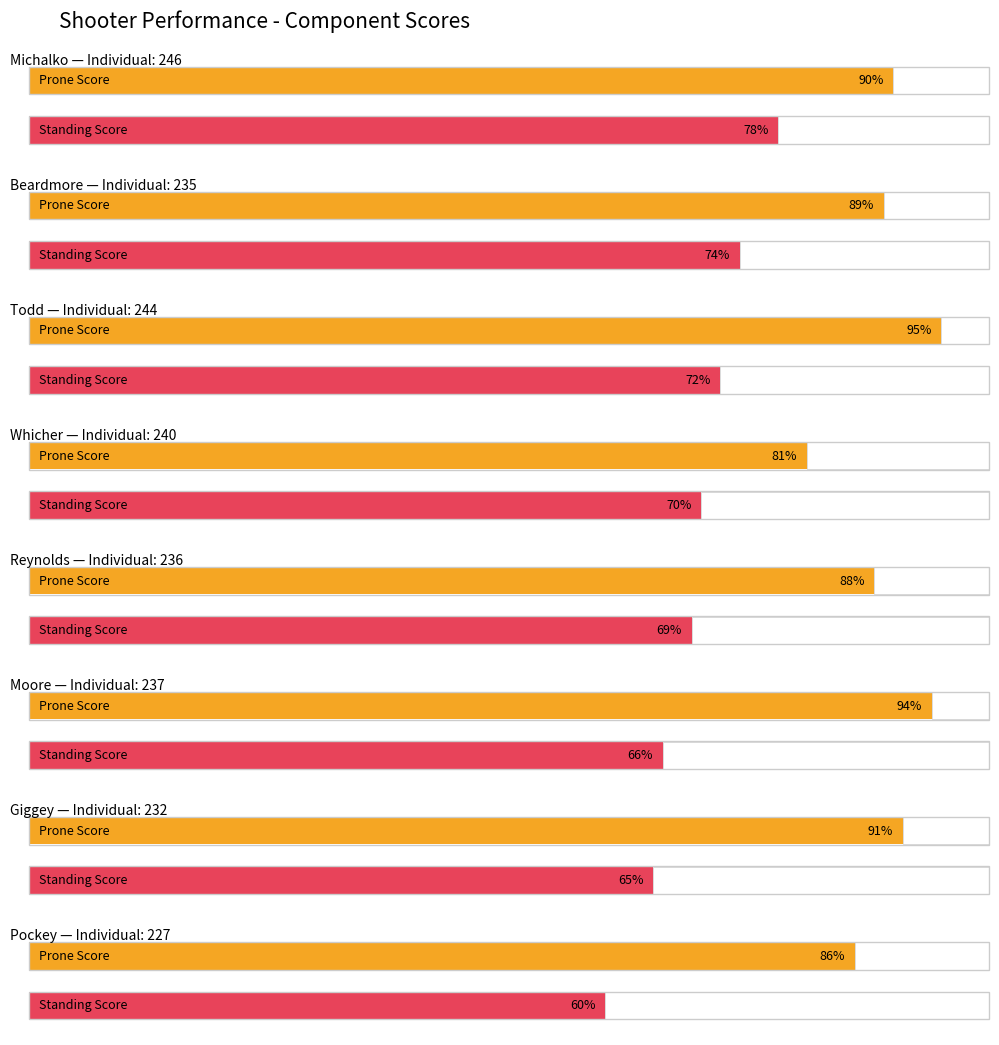

Which category has the highest value across all series?

Todd